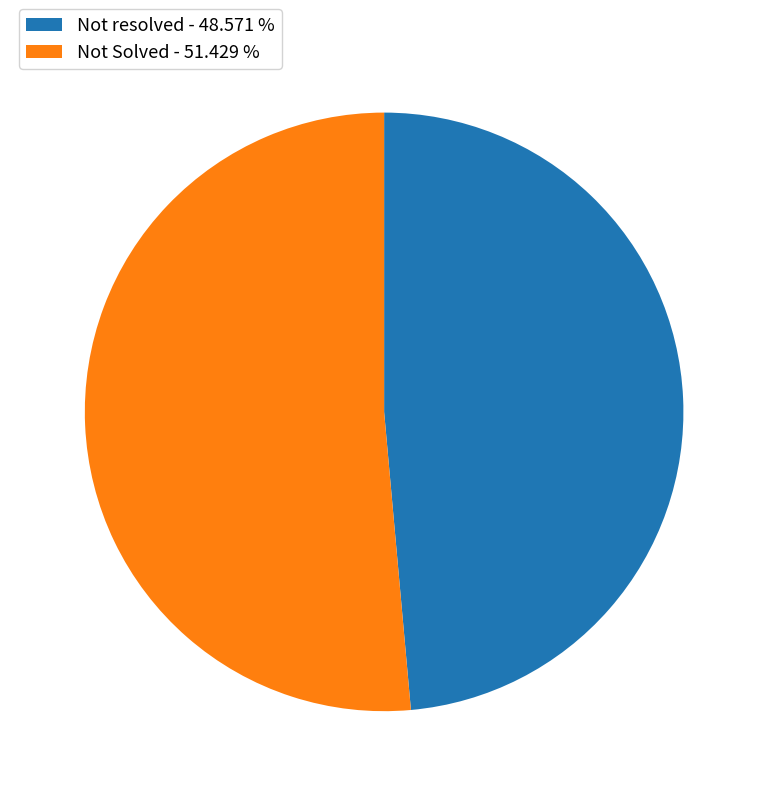

Count the number of slices in the pie.

2